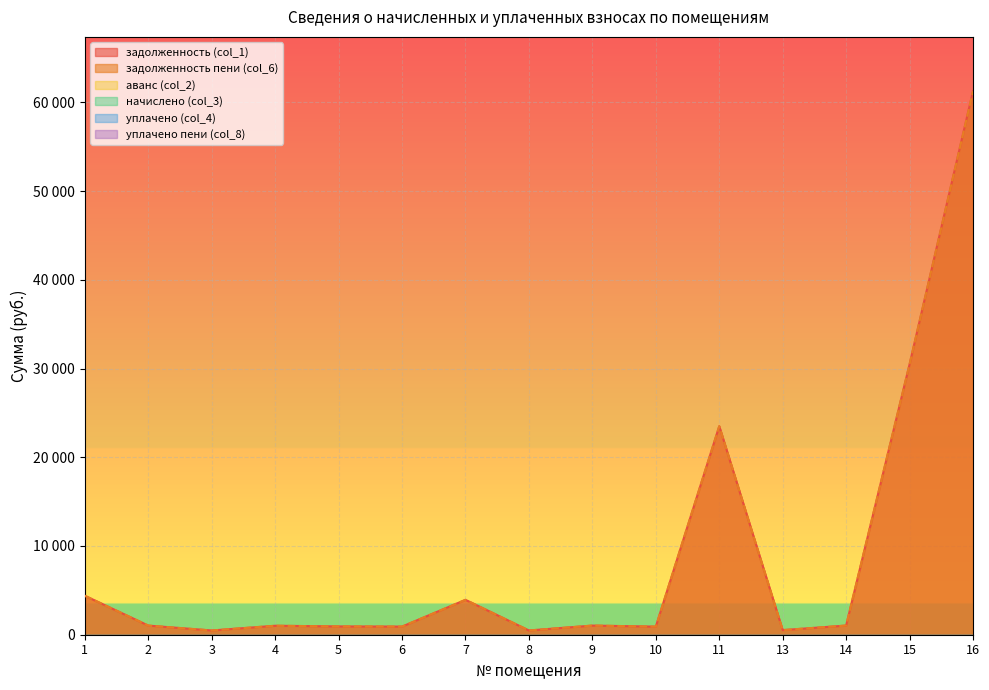

How many values in the задолженность (col_1) series exceed 1028?

8